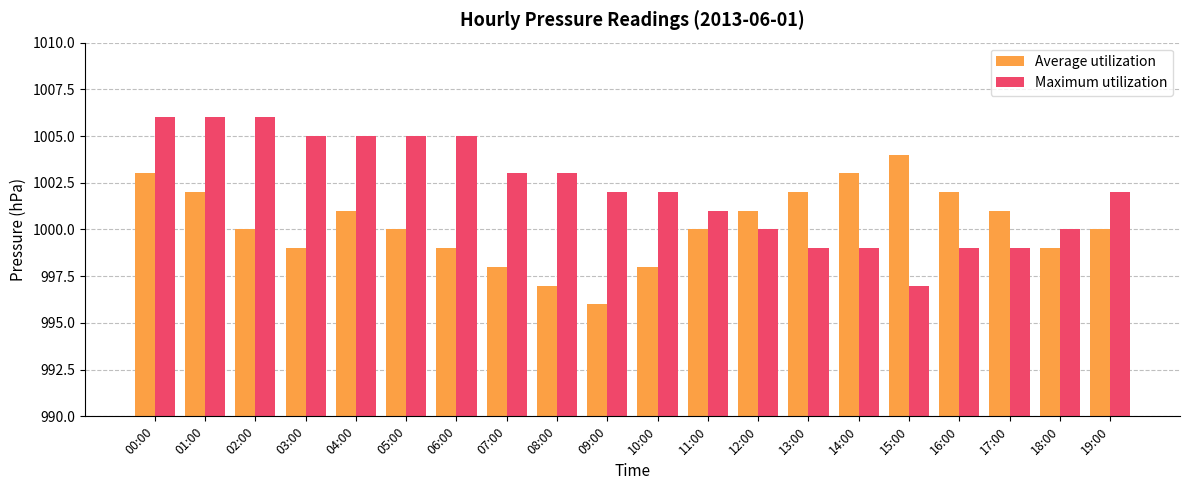

Which category has the lowest value in the Maximum utilization series?

15:00